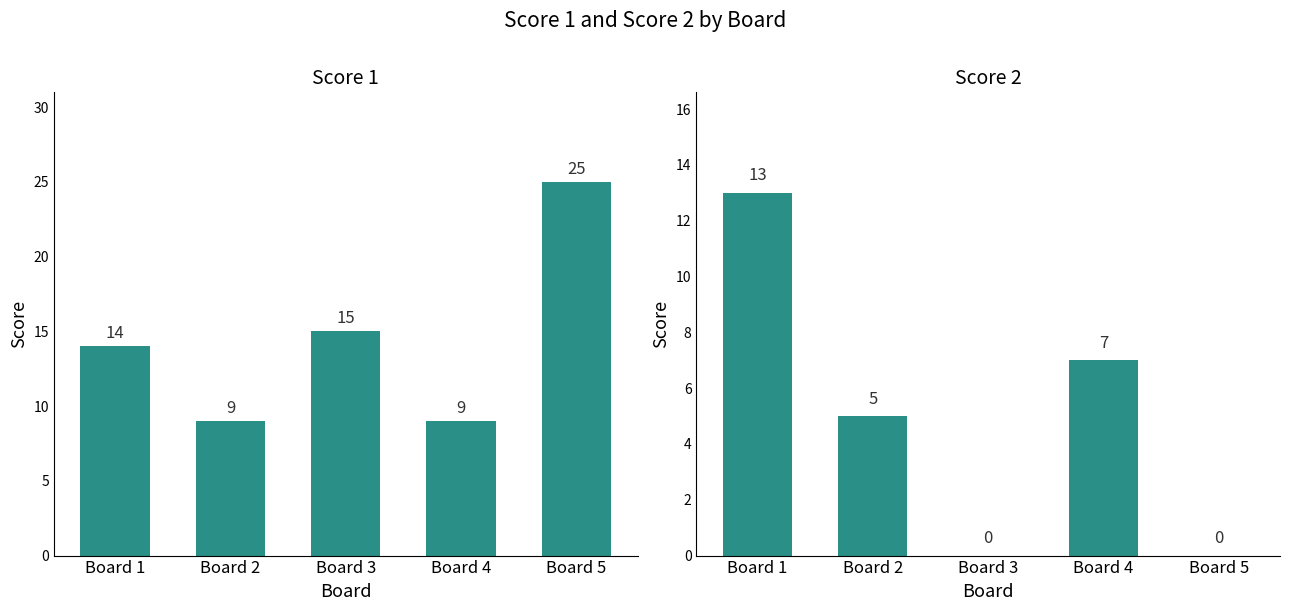

At how many categories does at least one series exceed 3?

5